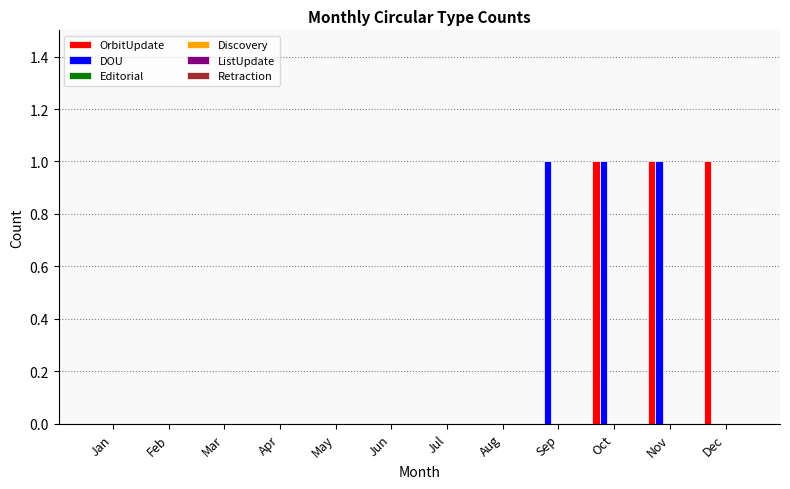

What is the sum of all OrbitUpdate values?

3